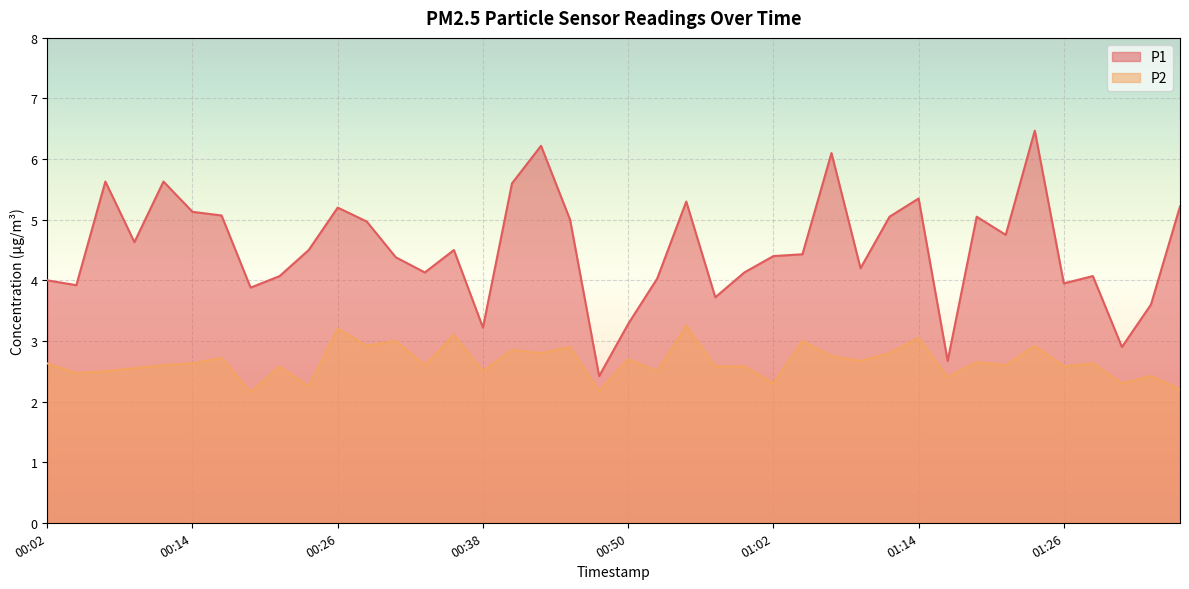

At which category does P2 reach its first local peak?

00:16